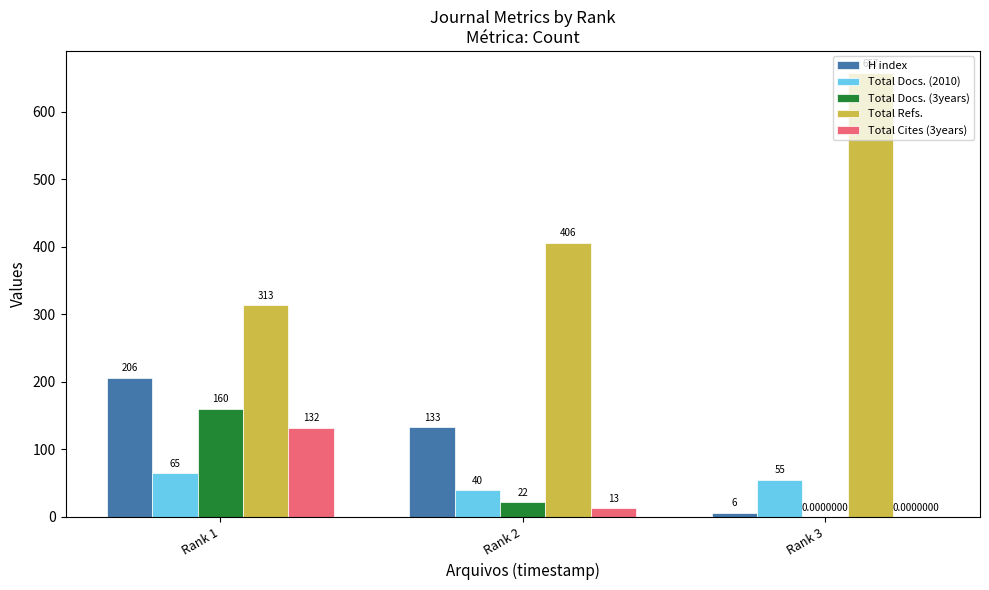

How many data points does each series have?

3